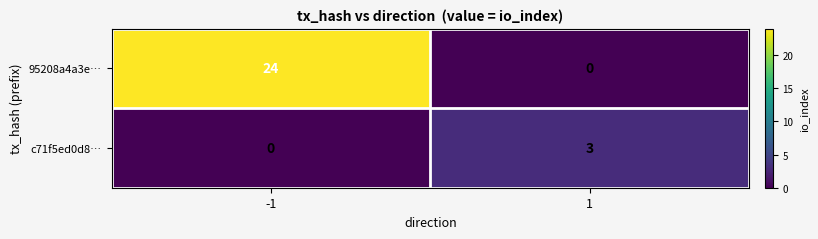

Reading left to right, transcribe all the data shown in this chart.

95208a4a3e…: -1=24	1=0
c71f5ed0d8…: -1=0	1=3